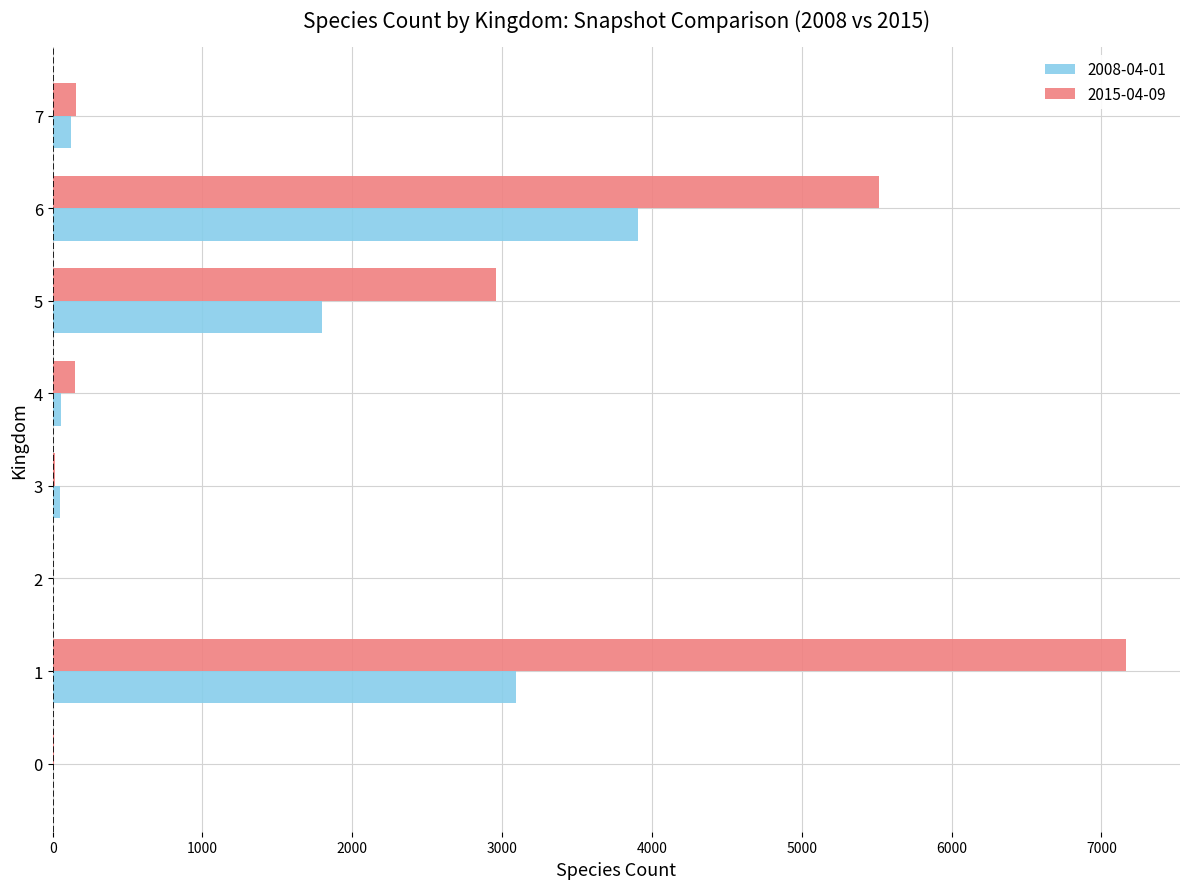

At which label is 2008-04-01 closest to 1954?

5